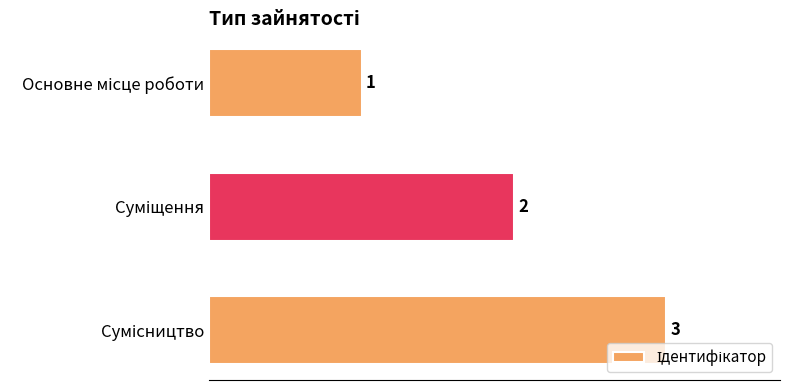

What is the value of the 1st bar from the top?

1